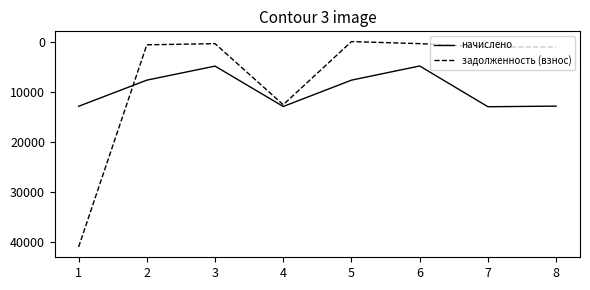

Is the value of задолженность (взнос) at 8 greater than the value of начислено at 8?

No